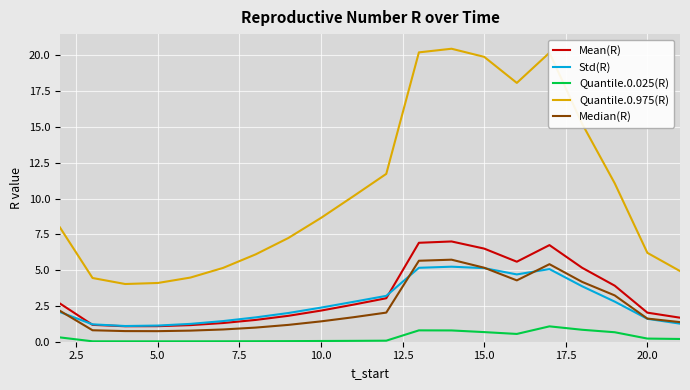

What is the highest value of the Quantile.0.025(R) series?

1.1